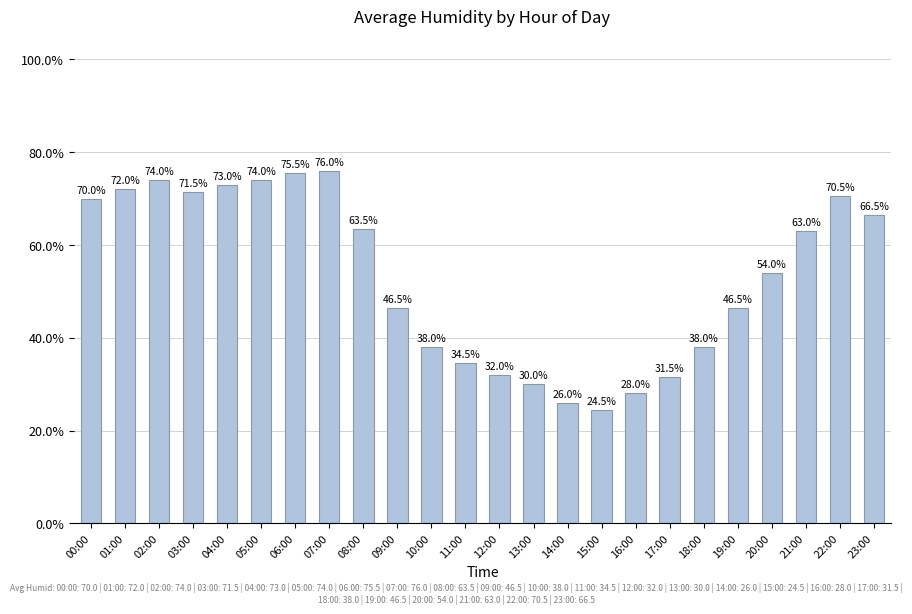

Which label corresponds to the largest value in the chart?

07:00